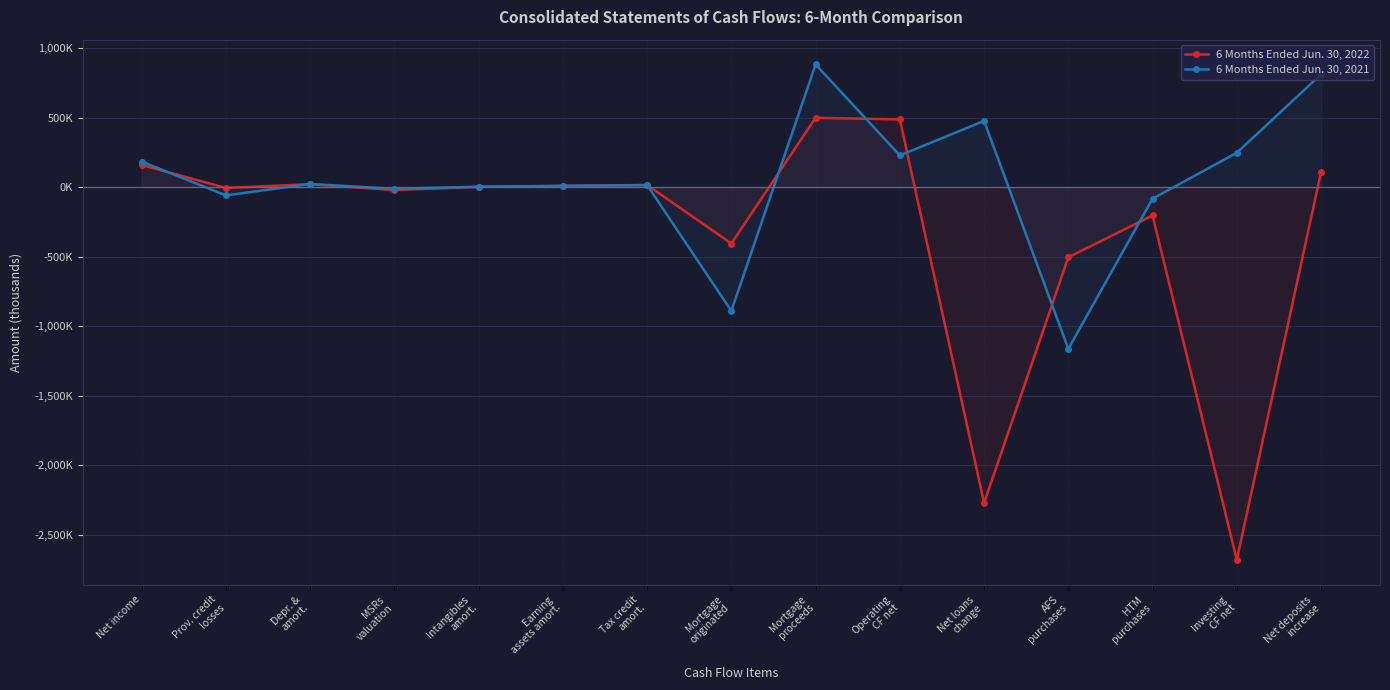

List the series in order of their peak value, highest first.

6 Months Ended Jun. 30, 2021, 6 Months Ended Jun. 30, 2022